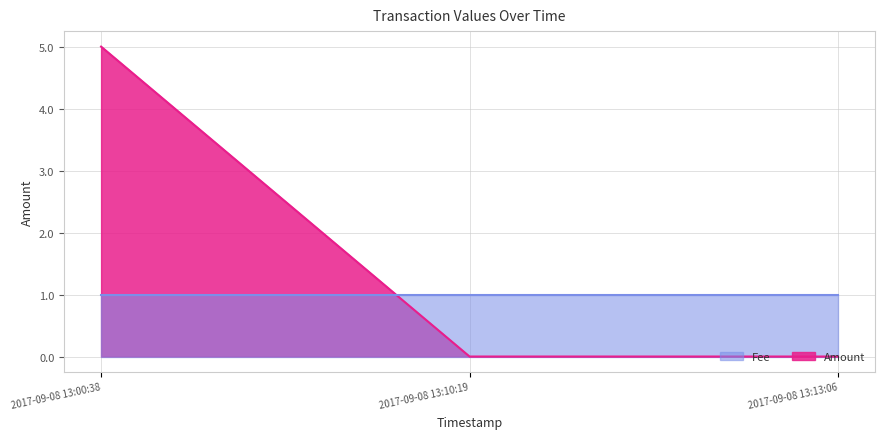

Count the number of data series in this chart.

2